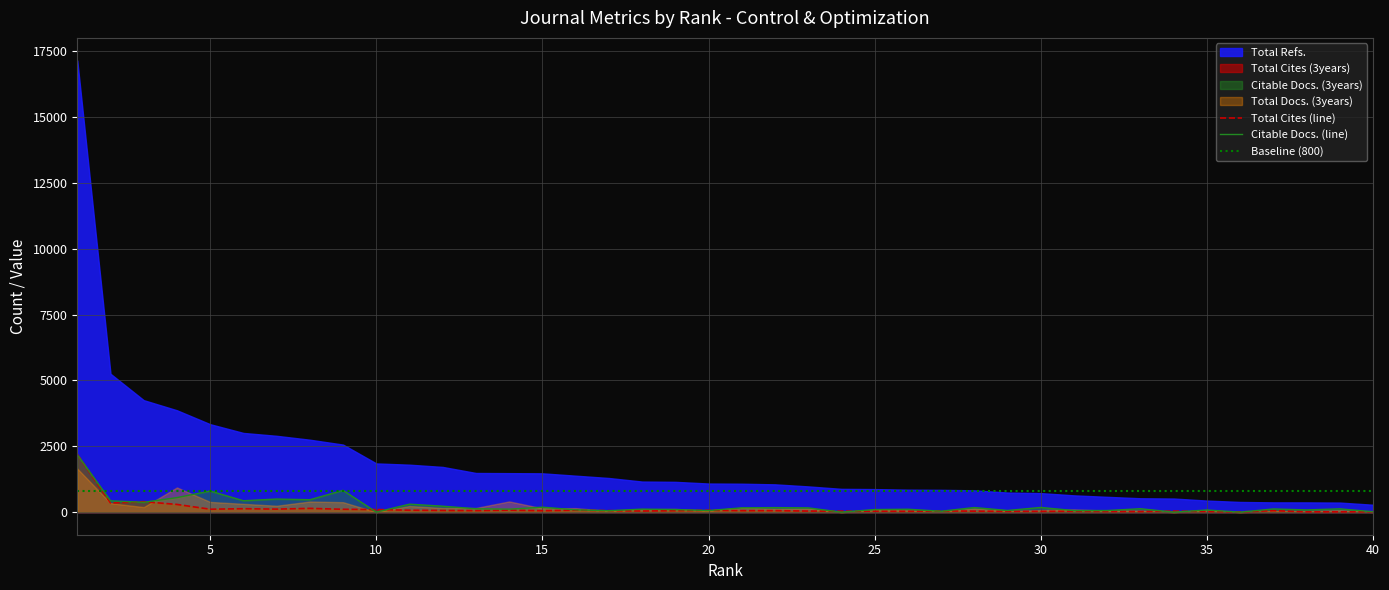

In Citable Docs. (3years), how many points are lower than both neighbors (excluding endpoints)?

14